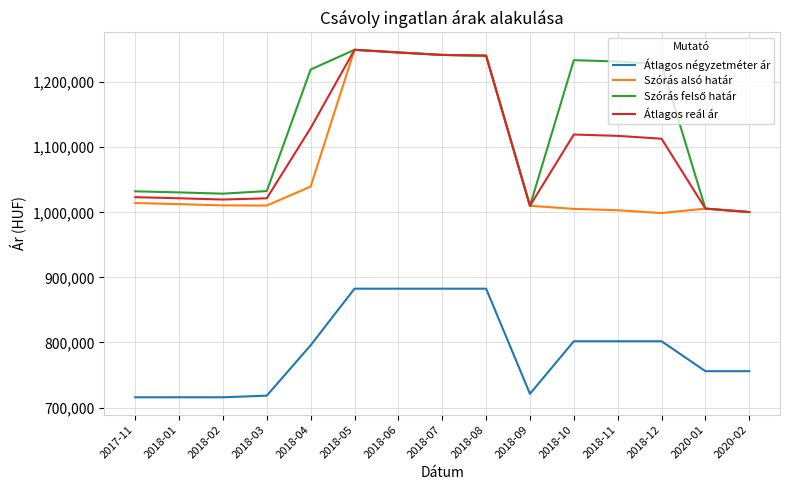

What is the maximum value shown in the chart?

1249820